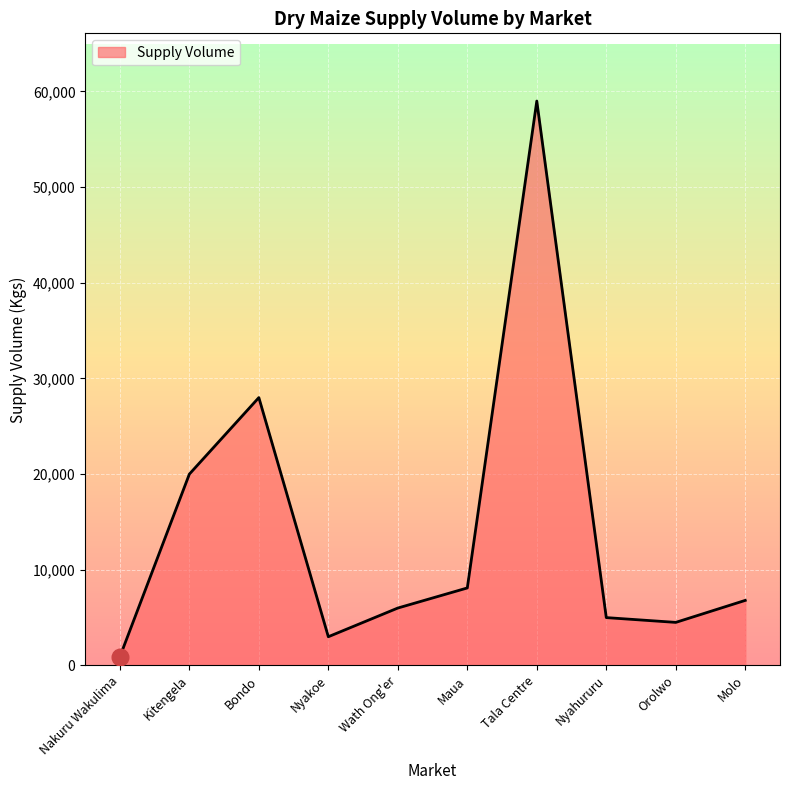

What is the difference between the values at Bondo and Maua?

19900